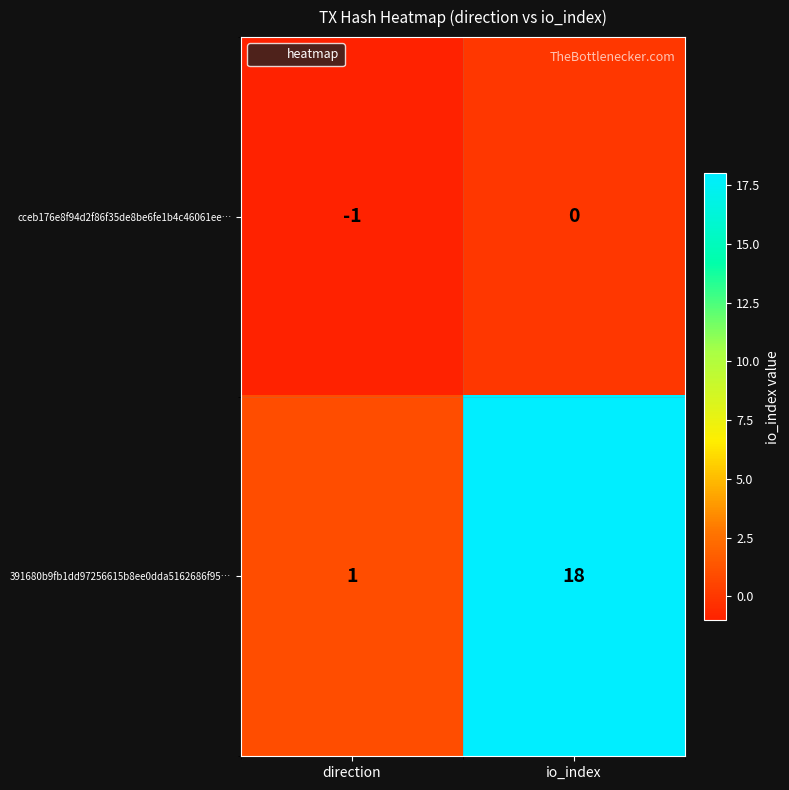

What is the difference between the 391680b9fb1dd97256615b8ee0dda5162686f95… values at io_index and direction?

17